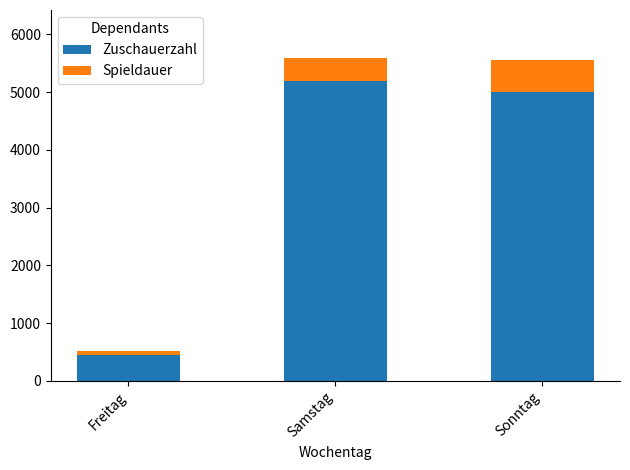

What is the difference between the maximum and second lowest values in the Zuschauerzahl series?

185